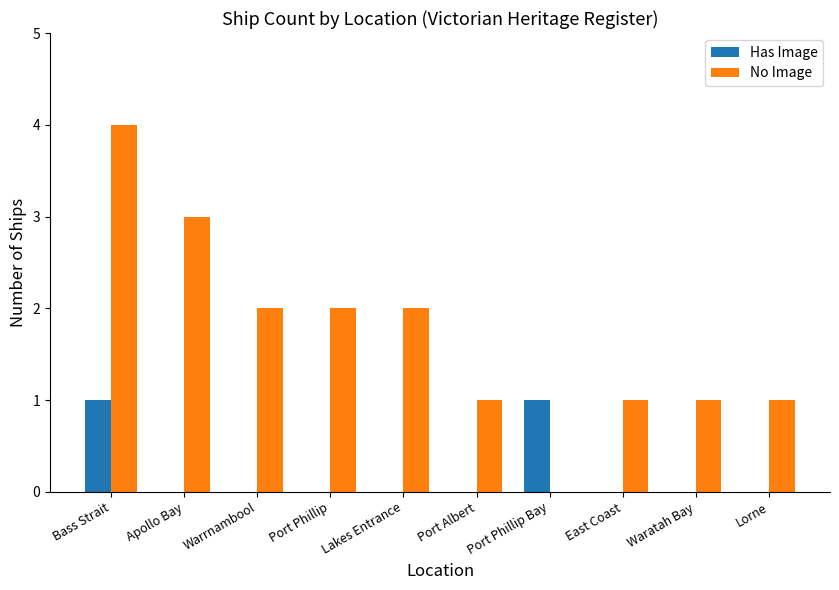

The Has Image series shows 0 at Apollo Bay. True or false?

True